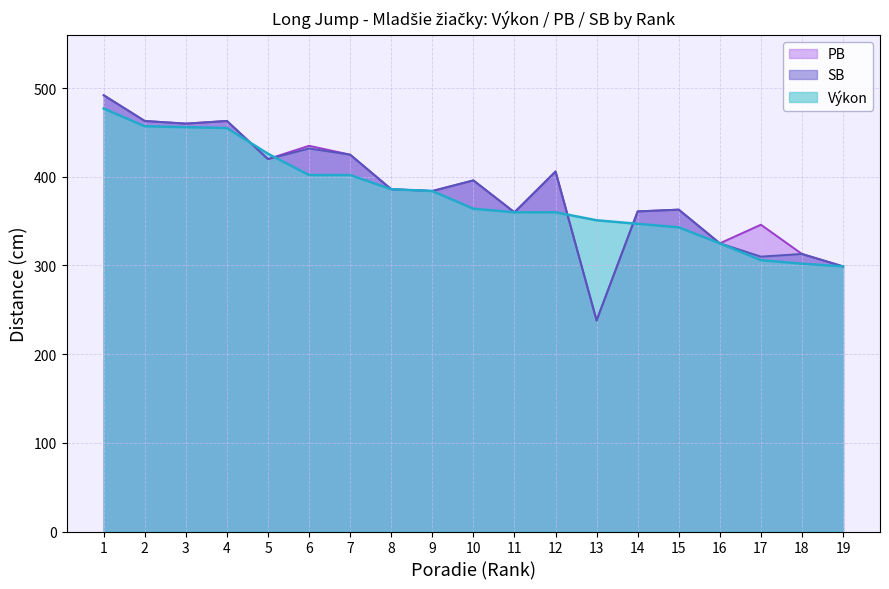

What is the minimum value shown in the chart?

238